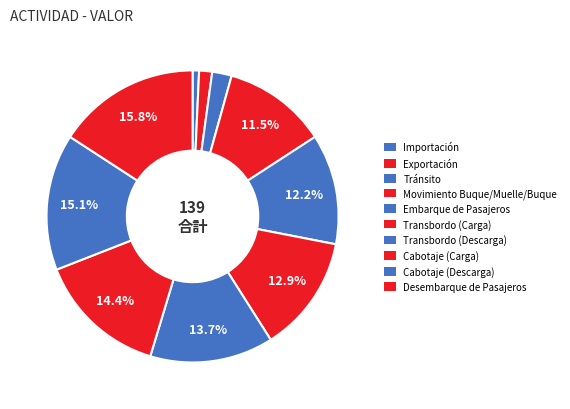

Is it true that Embarque de Pasajeros is 12% of the pie?

True